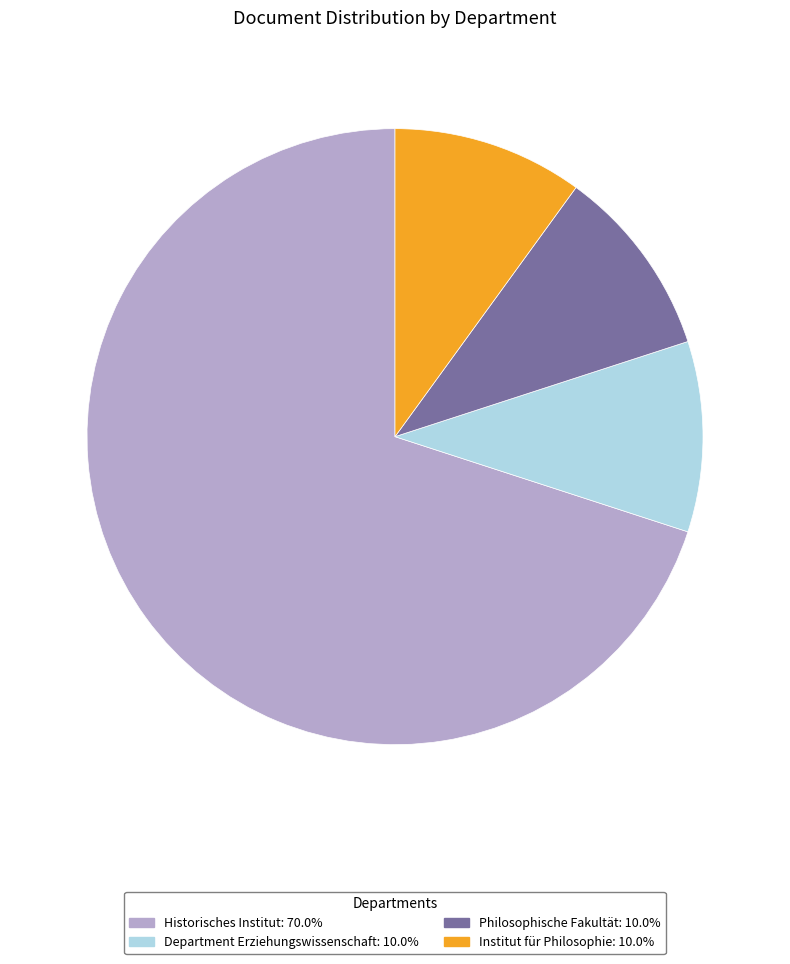

Is Institut für Philosophie: 10.0% the majority of the pie?

No